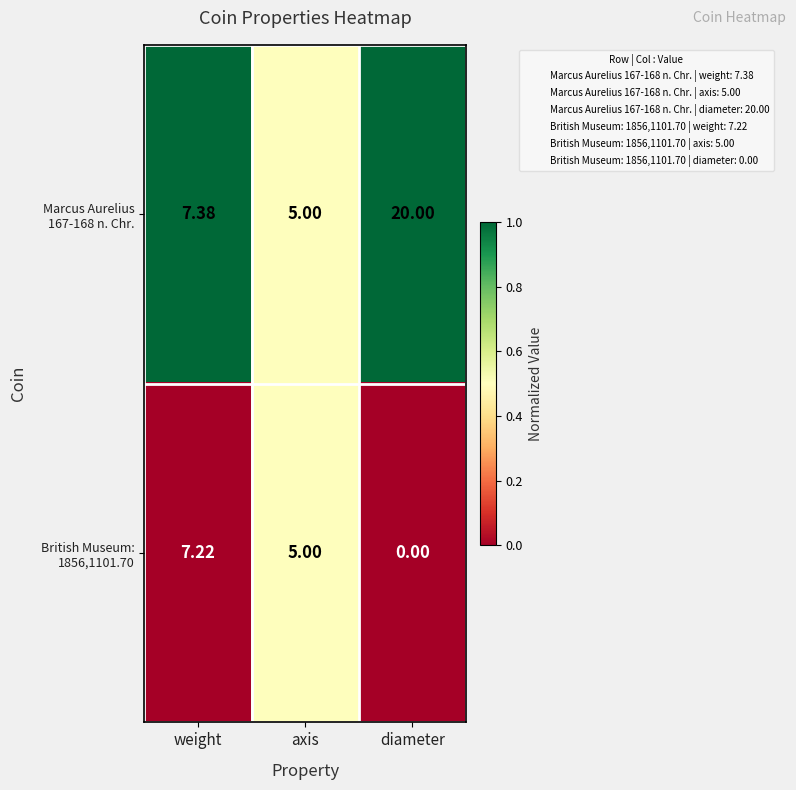

At which category does the chart reach its minimum across all series?

diameter